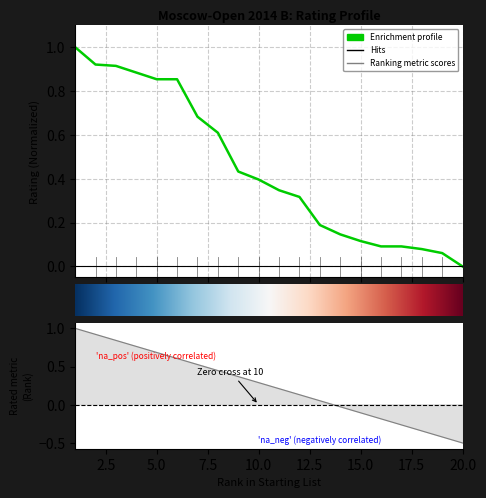

Reading left to right, list all the values displayed in this chart.

1.0	0.9	0.9	0.9	0.9	0.9	0.7	0.6	0.4	0.4	0.3	0.3	0.2	0.1	0.1	0.1	0.1	0.1	0.1	0.0